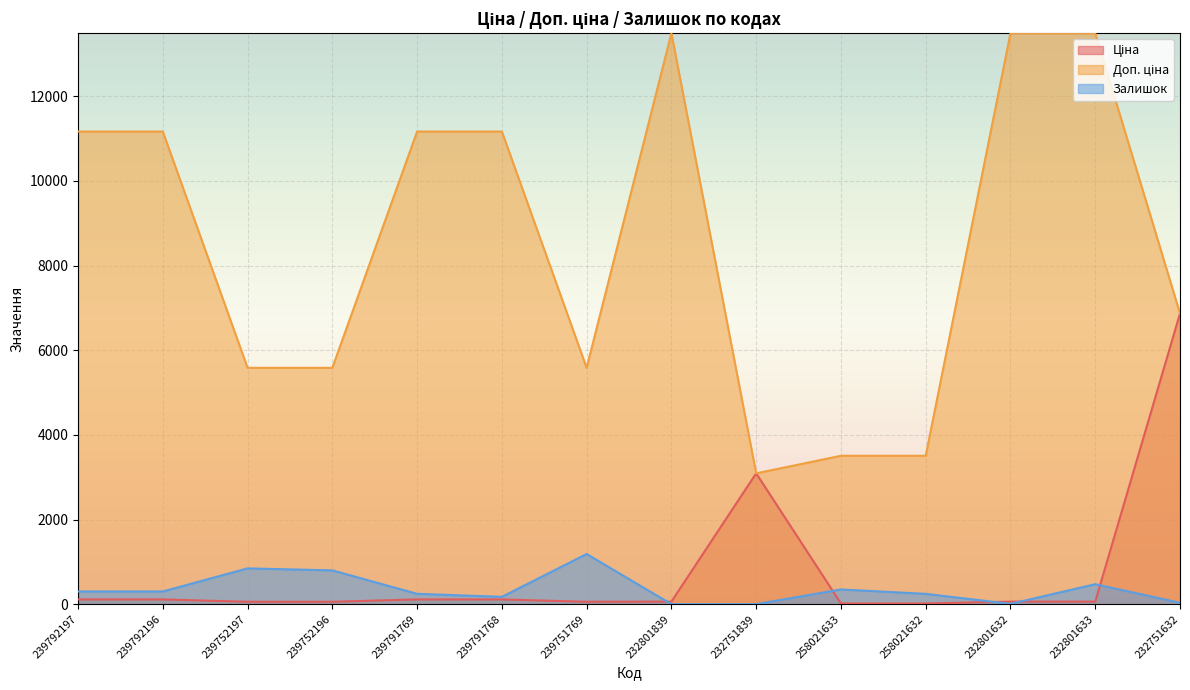

Is it true that Ціна equals 93.1 at 232801633?

False